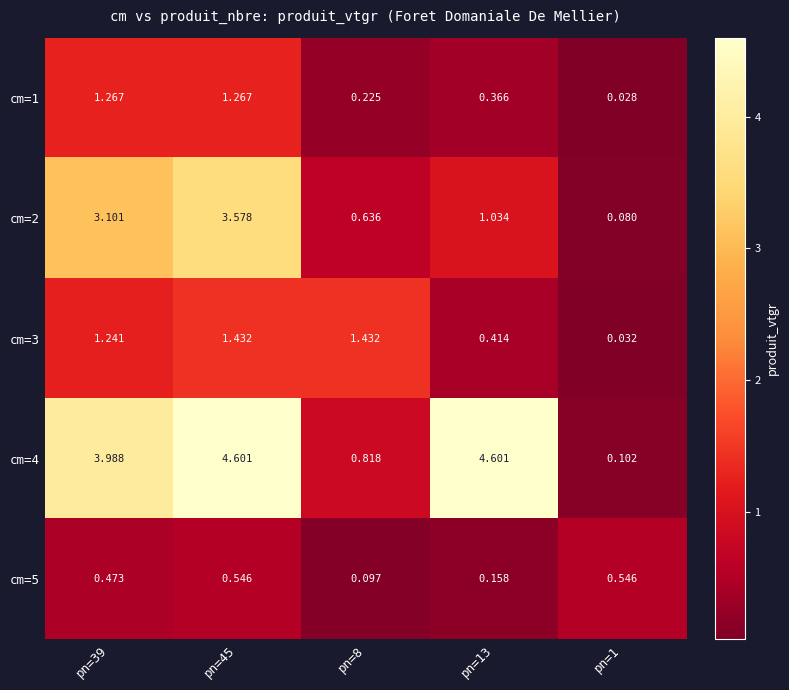

Is the value of cm=2 at pn=13 greater than the value of cm=4 at pn=13?

No